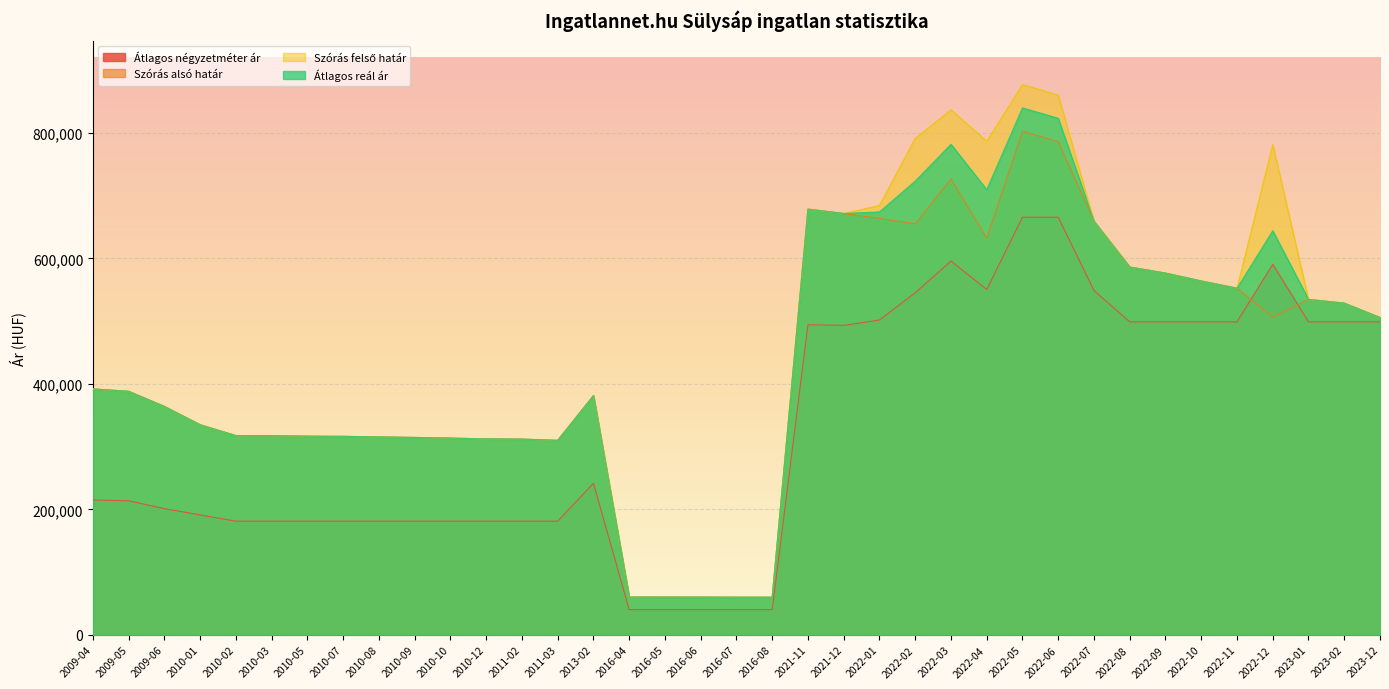

Reading right to left, transcribe all the data shown in this chart.

Átlagos négyzetméter ár: 2023-12=499000	2023-02=499000	2023-01=499000	2022-12=590668	2022-11=499000	2022-10=499000	2022-09=499000	2022-08=499000	2022-07=549000	2022-06=665736	2022-05=665736	2022-04=550621	2022-03=595925	2022-02=545276	2022-01=501932	2021-12=493406	2021-11=494395	2016-08=40345	2016-07=40345	2016-06=40345	2016-05=40345	2016-04=40345	2013-02=241666	2011-03=181250	2011-02=181250	2010-12=181250	2010-10=181250	2010-09=181250	2010-08=181250	2010-07=181250	2010-05=181250	2010-03=181250	2010-02=181250	2010-01=191250	2009-06=201250	2009-05=213750	2009-04=215000
Szórás alsó határ: 2023-12=505913	2023-02=528773	2023-01=534743	2022-12=506565	2022-11=552585	2022-10=564103	2022-09=576660	2022-08=586366	2022-07=659278	2022-06=786250	2022-05=802841	2022-04=632344	2022-03=726928	2022-02=655233	2022-01=663891	2021-12=671660	2021-11=678634	2016-08=60077	2016-07=60107	2016-06=60210	2016-05=60255	2016-04=60284	2013-02=381366	2011-03=310116	2011-02=312050	2010-12=312404	2010-10=313650	2010-09=314726	2010-08=315538	2010-07=316445	2010-05=316718	2010-03=317449	2010-02=317632	2010-01=334963	2009-06=364132	2009-05=388253	2009-04=392047
Szórás felső határ: 2023-12=505913	2023-02=528773	2023-01=534743	2022-12=781663	2022-11=552585	2022-10=564103	2022-09=576660	2022-08=586366	2022-07=659278	2022-06=860534	2022-05=877125	2022-04=786910	2022-03=836972	2022-02=791373	2022-01=684511	2021-12=671660	2021-11=678634	2016-08=60077	2016-07=60107	2016-06=60210	2016-05=60255	2016-04=60284	2013-02=381366	2011-03=310116	2011-02=312050	2010-12=312404	2010-10=313650	2010-09=314726	2010-08=315538	2010-07=316445	2010-05=316718	2010-03=317449	2010-02=317632	2010-01=334963	2009-06=364132	2009-05=388253	2009-04=392047
Átlagos reál ár: 2023-12=505913	2023-02=528773	2023-01=534743	2022-12=644114	2022-11=552585	2022-10=564103	2022-09=576660	2022-08=586366	2022-07=659278	2022-06=823392	2022-05=839983	2022-04=709627	2022-03=781950	2022-02=723303	2022-01=674201	2021-12=671660	2021-11=678634	2016-08=60077	2016-07=60107	2016-06=60210	2016-05=60255	2016-04=60284	2013-02=381366	2011-03=310116	2011-02=312050	2010-12=312404	2010-10=313650	2010-09=314726	2010-08=315538	2010-07=316445	2010-05=316718	2010-03=317449	2010-02=317632	2010-01=334963	2009-06=364132	2009-05=388253	2009-04=392047